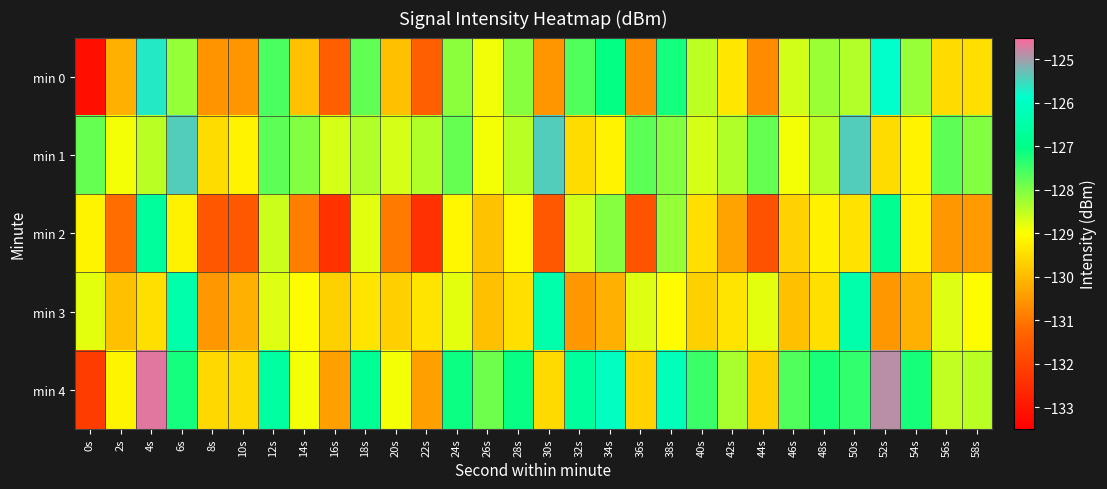

What is the total value across all series at 20s?

-648.1